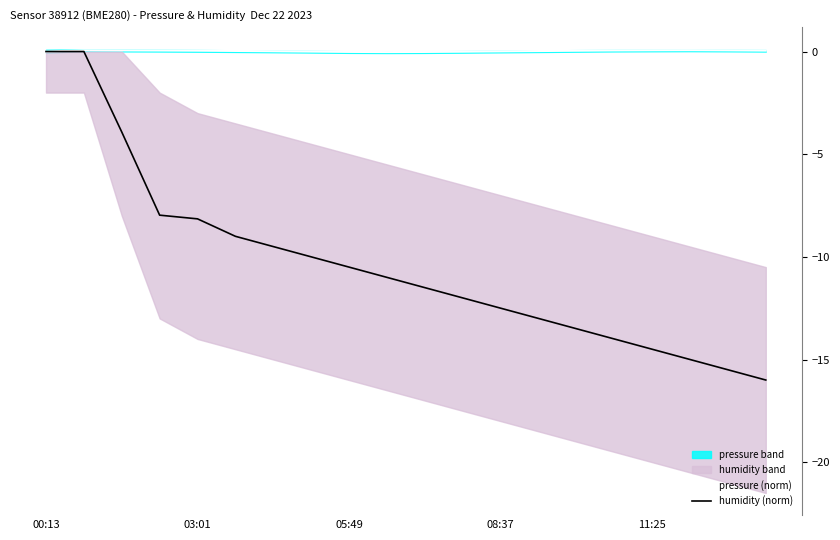

True or false: pressure (norm) has a value of 0.0 at 00:13.

True